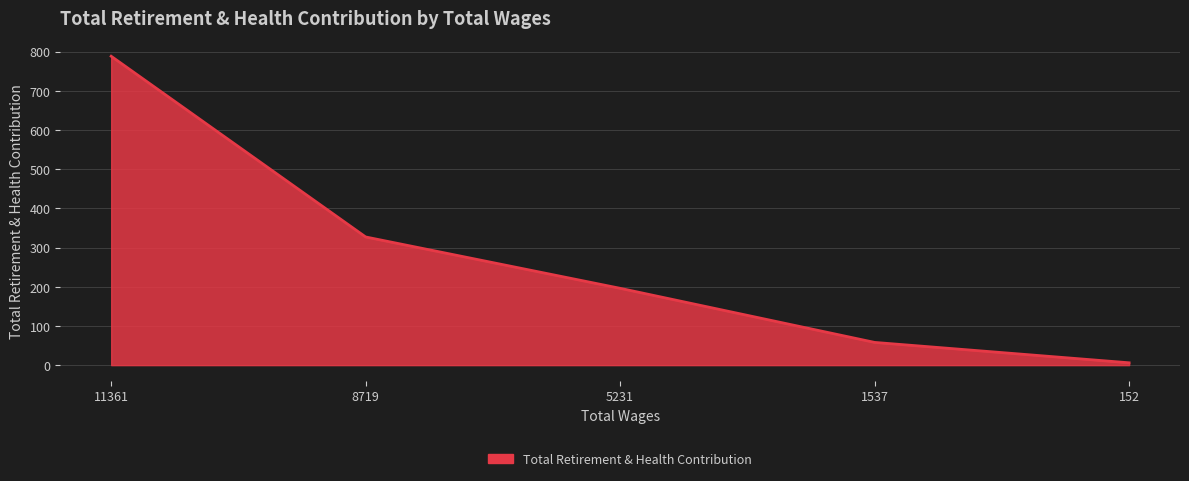

Rank the categories by value from highest to lowest.

11361, 8719, 5231, 1537, 152